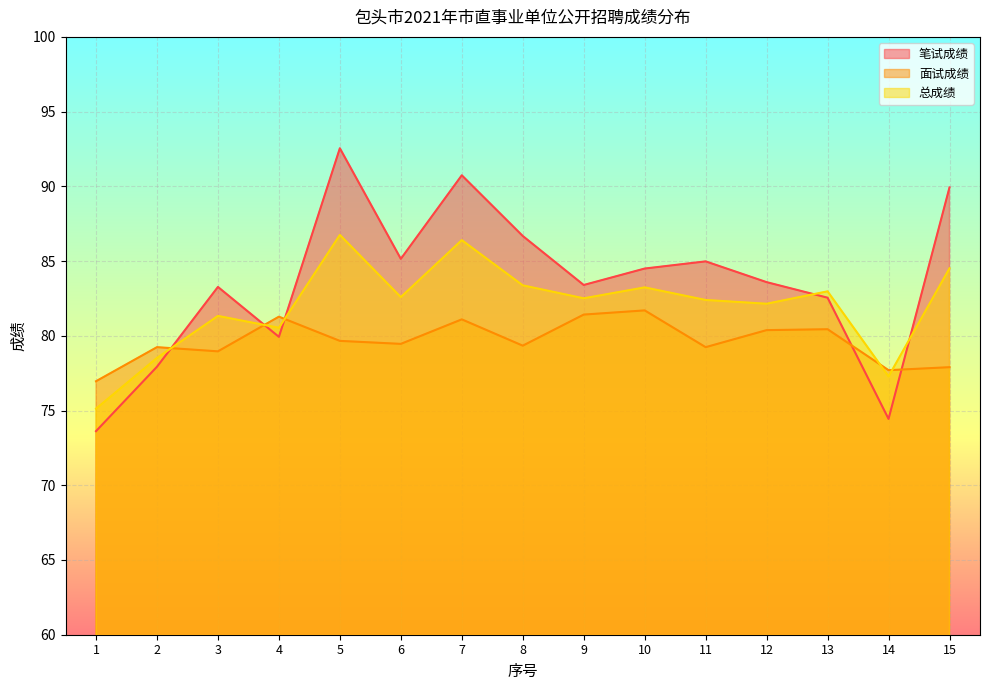

Is the value of 笔试成绩 at 11 greater than the value of 面试成绩 at 7?

Yes